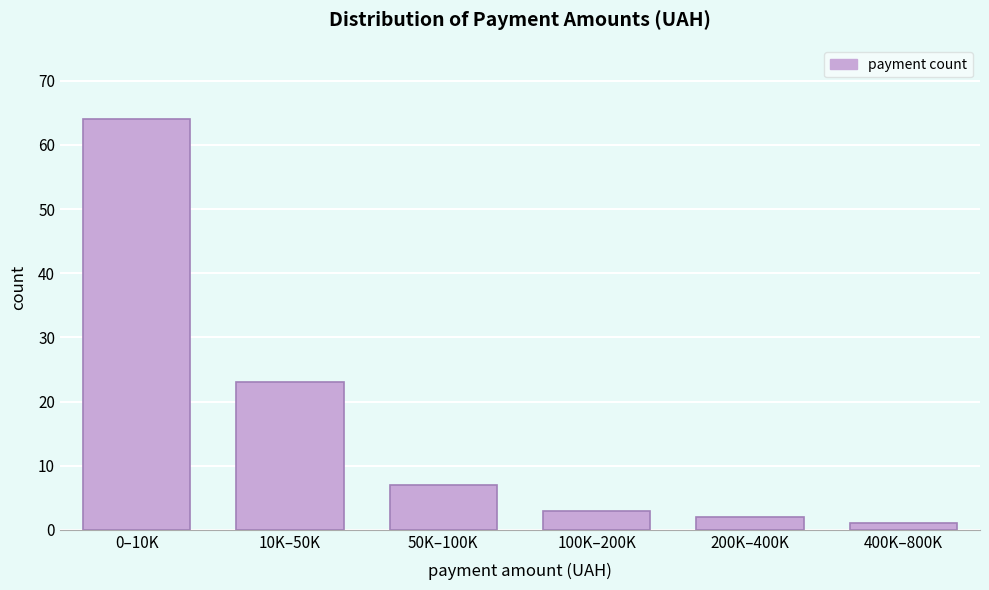

Reading left to right, extract all data points from this chart.

64	23	7	3	2	1